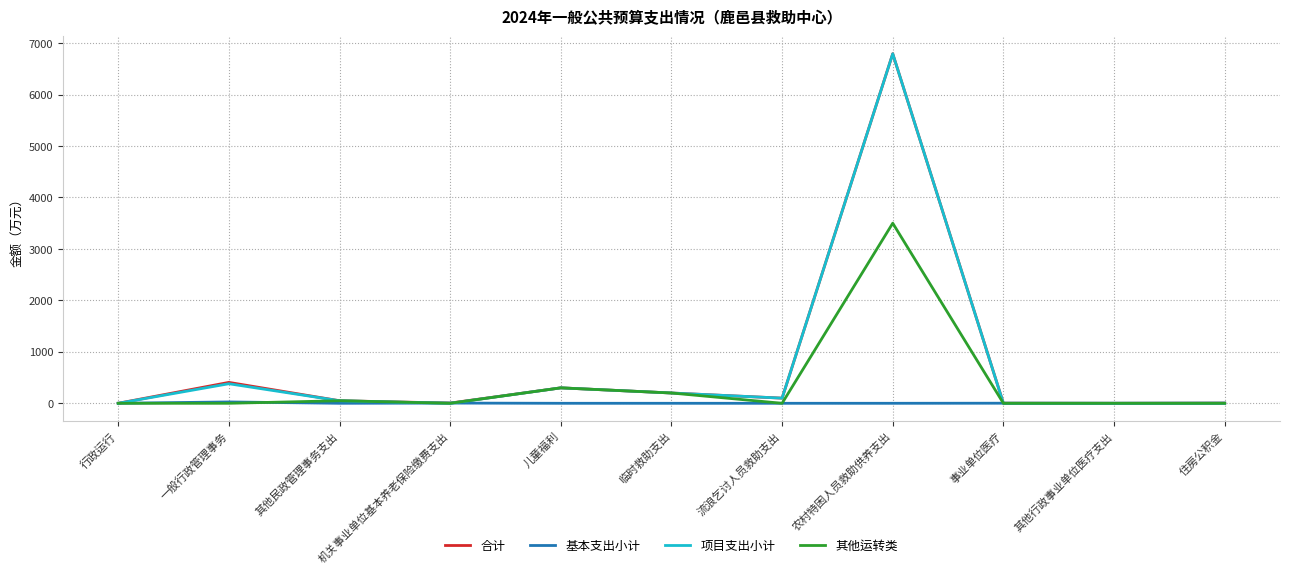

What is the difference between the highest and lowest values at 临时救助支出?

200.0